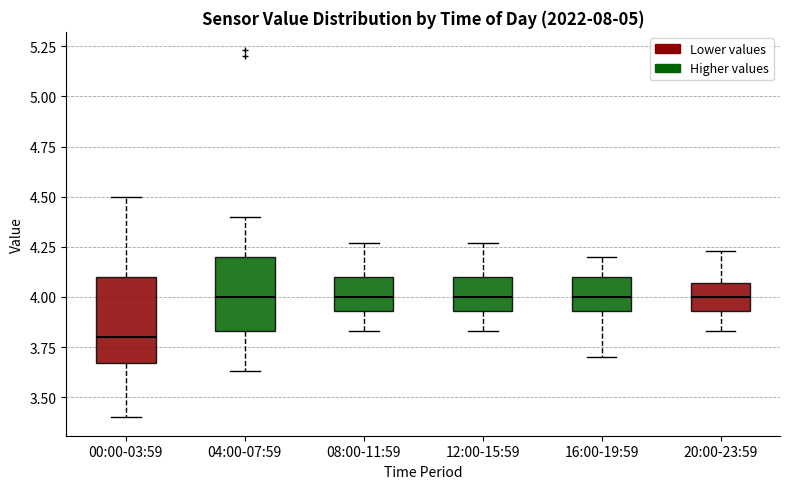

Which box is the tallest, from its lower edge to its upper edge?

00:00-03:59